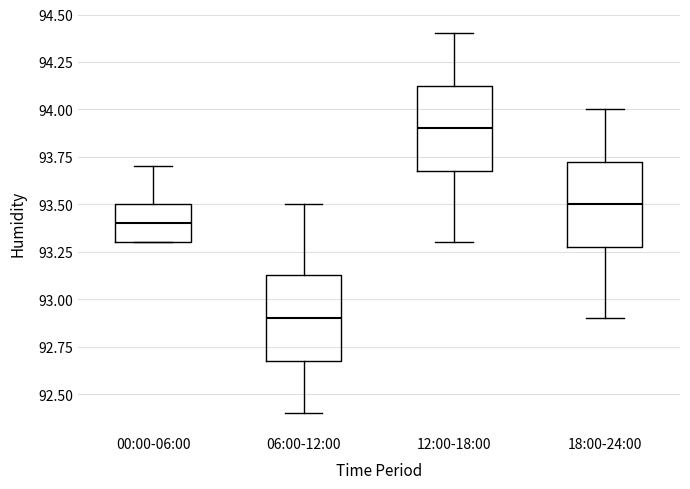

Which box's median line is the lowest?

06:00-12:00